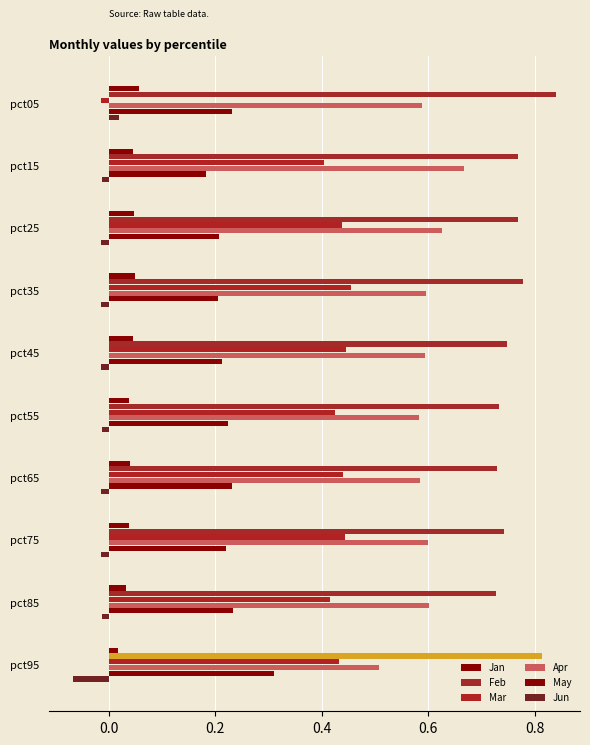

Which series has the widest spread of values?

Mar